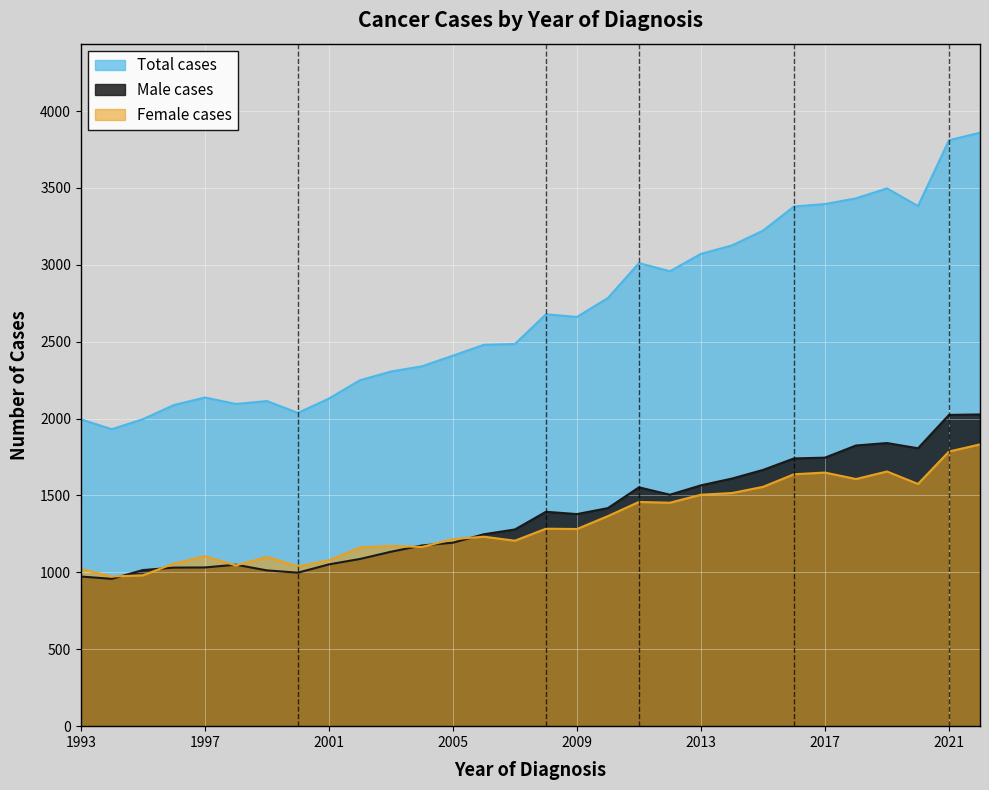

Reading left to right, extract all data points from this chart.

Total cases: 1995	1931	1996	2088	2137	2095	2114	2037	2130	2249	2306	2340	2409	2480	2485	2678	2661	2784	3011	2958	3071	3126	3222	3379	3395	3432	3497	3382	3810	3859
Male cases: 973	958	1015	1031	1032	1050	1013	998	1052	1087	1134	1175	1193	1248	1279	1394	1379	1418	1553	1505	1566	1610	1666	1741	1746	1825	1841	1807	2024	2027
Female cases: 1022	973	981	1057	1105	1045	1101	1039	1078	1162	1172	1165	1216	1232	1206	1284	1282	1366	1458	1453	1505	1516	1556	1638	1649	1607	1656	1575	1786	1832